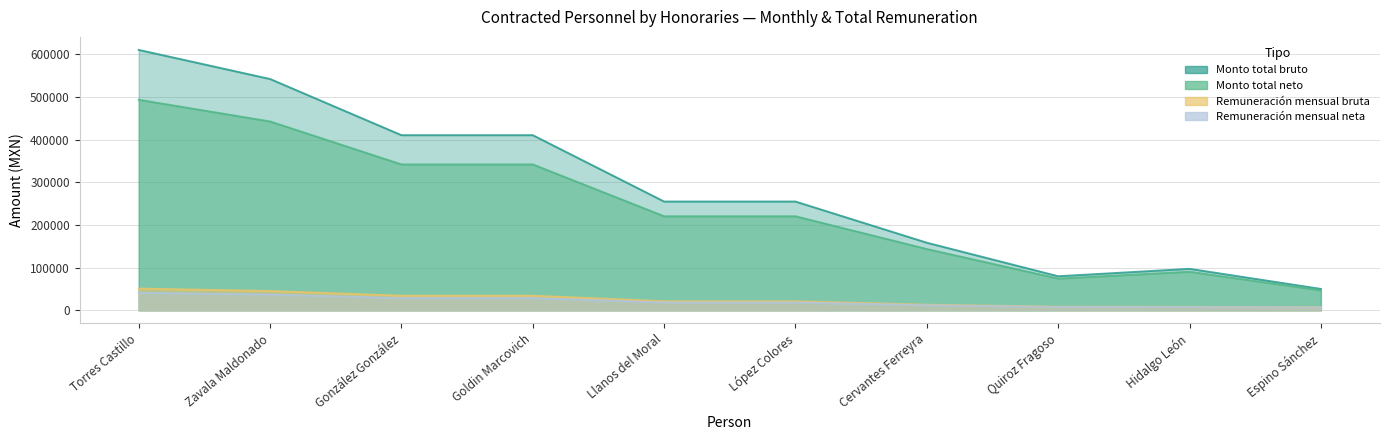

Reading left to right, extract all data points from this chart.

Monto total bruto: Torres Castillo=610300	Zavala Maldonado=542090	González González=410456	Goldin Marcovich=410456	Llanos del Moral=254890	López Colores=254890	Cervantes Ferreyra=158402	Quiroz Fragoso=79822	Hidalgo León=97205	Espino Sánchez=50132
Monto total neto: Torres Castillo=493422	Zavala Maldonado=442623	González González=341948	Goldin Marcovich=341948	Llanos del Moral=220402	López Colores=220402	Cervantes Ferreyra=143600	Quiroz Fragoso=74436	Hidalgo León=90420	Espino Sánchez=46886
Remuneración mensual bruta: Torres Castillo=51000	Zavala Maldonado=45300	González González=34300	Goldin Marcovich=34300	Llanos del Moral=21300	López Colores=21300	Cervantes Ferreyra=13237	Quiroz Fragoso=8432	Hidalgo León=8123	Espino Sánchez=7196
Remuneración mensual neta: Torres Castillo=41233	Zavala Maldonado=36988	González González=28575	Goldin Marcovich=28575	Llanos del Moral=18418	López Colores=18418	Cervantes Ferreyra=12000	Quiroz Fragoso=7863	Hidalgo León=7556	Espino Sánchez=6730